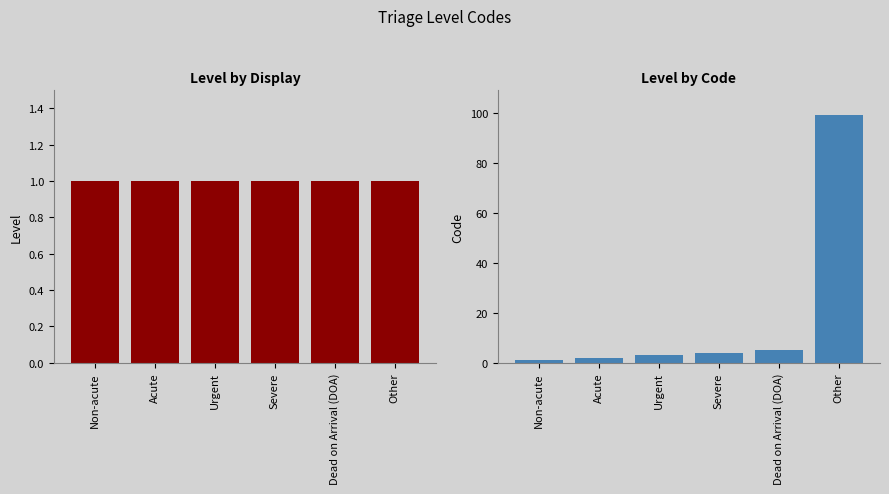

Reading left to right, extract all data points from this chart.

Level: Non-acute=1	Acute=1	Urgent=1	Severe=1	Dead on Arrival (DOA)=1	Other=1
Code: Non-acute=1	Acute=2	Urgent=3	Severe=4	Dead on Arrival (DOA)=5	Other=99